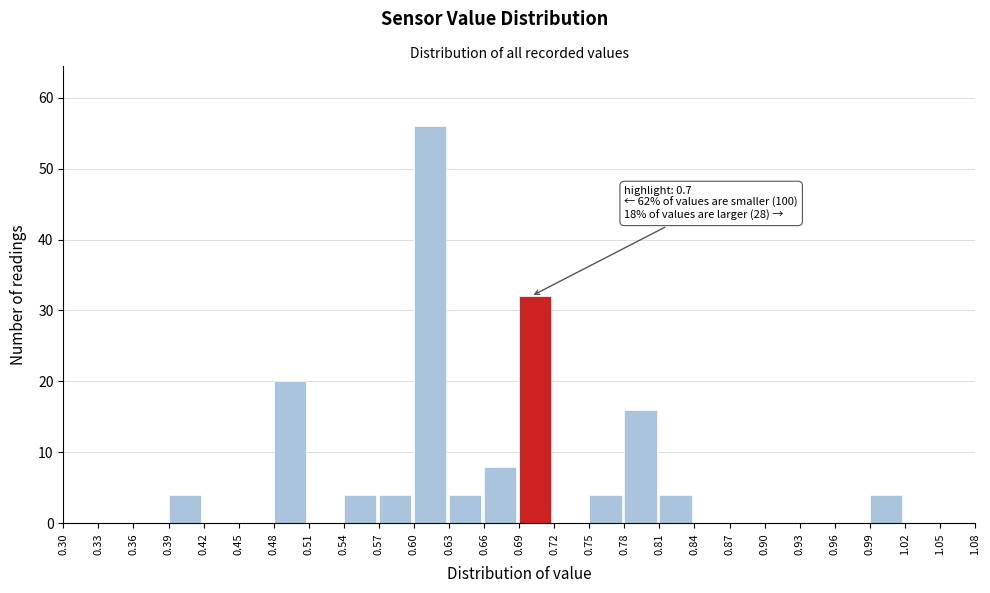

Over which range of the x-axis is the bar tallest?

0.60 to 0.63